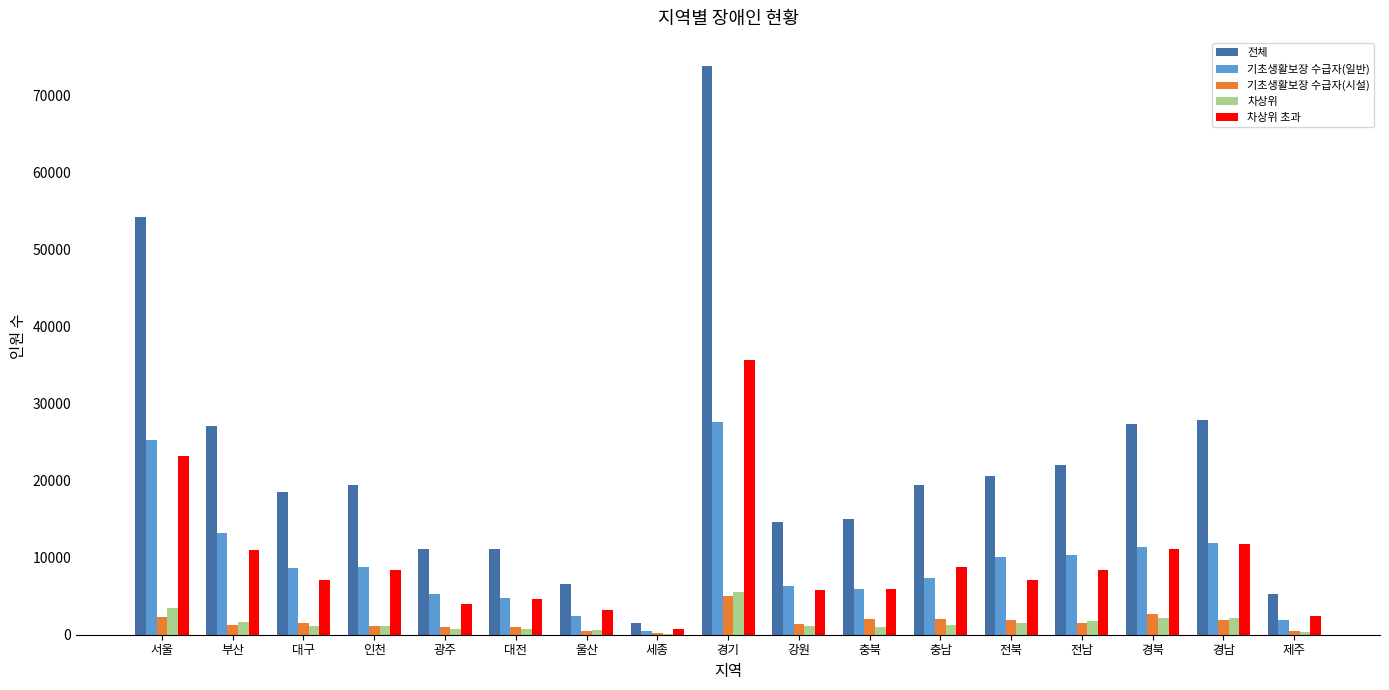

Is it true that 전체 equals 5327 at 제주?

True